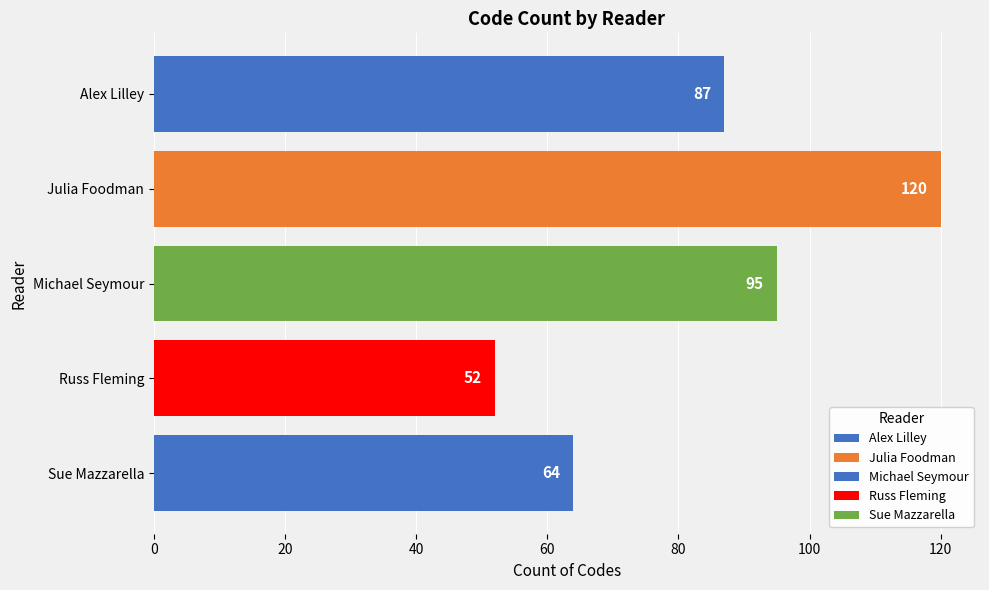

The chart shows a value of 52 at Russ Fleming. True or false?

True